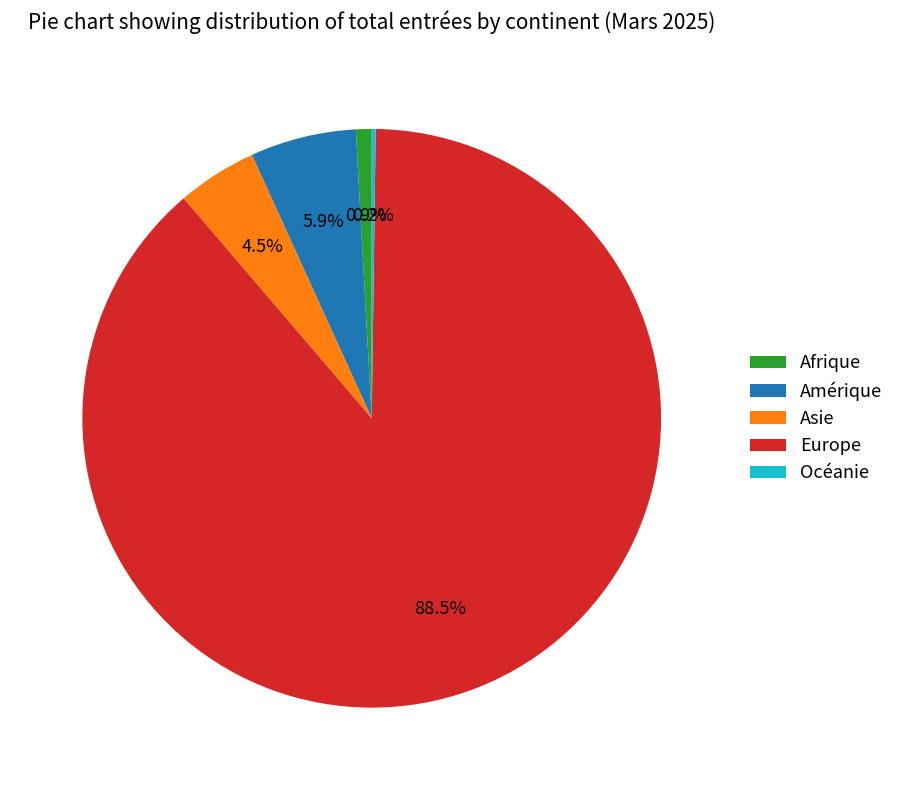

To the nearest percent, what is the average slice percentage?

20%